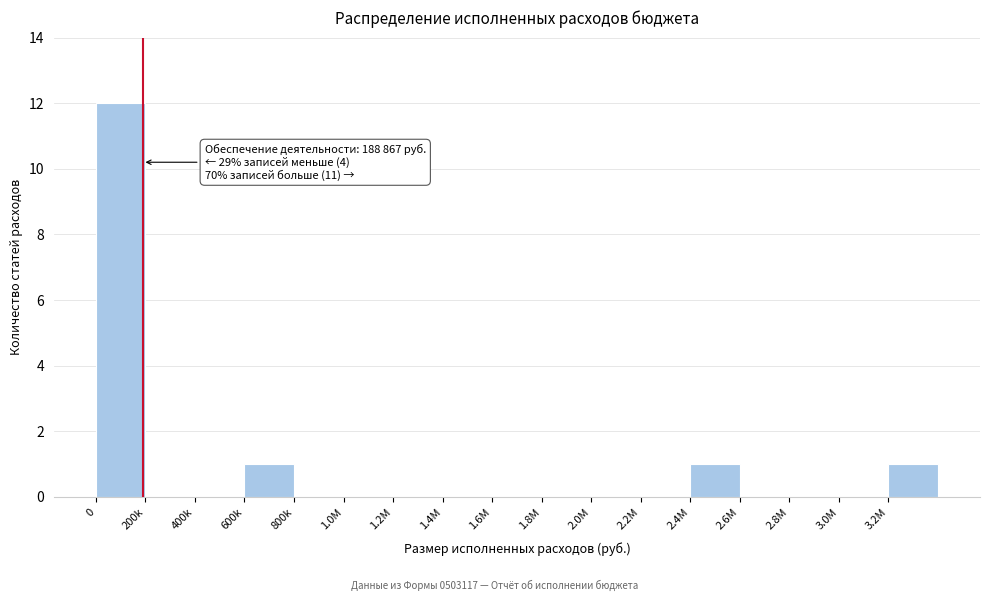

Reading left to right, what are all the values shown in this chart?

0=12	200k=0	400k=0	600k=1	800k=0	1.0M=0	1.2M=0	1.4M=0	1.6M=0	1.8M=0	2.0M=0	2.2M=0	2.4M=1	2.6M=0	2.8M=0	3.0M=0	3.2M=1